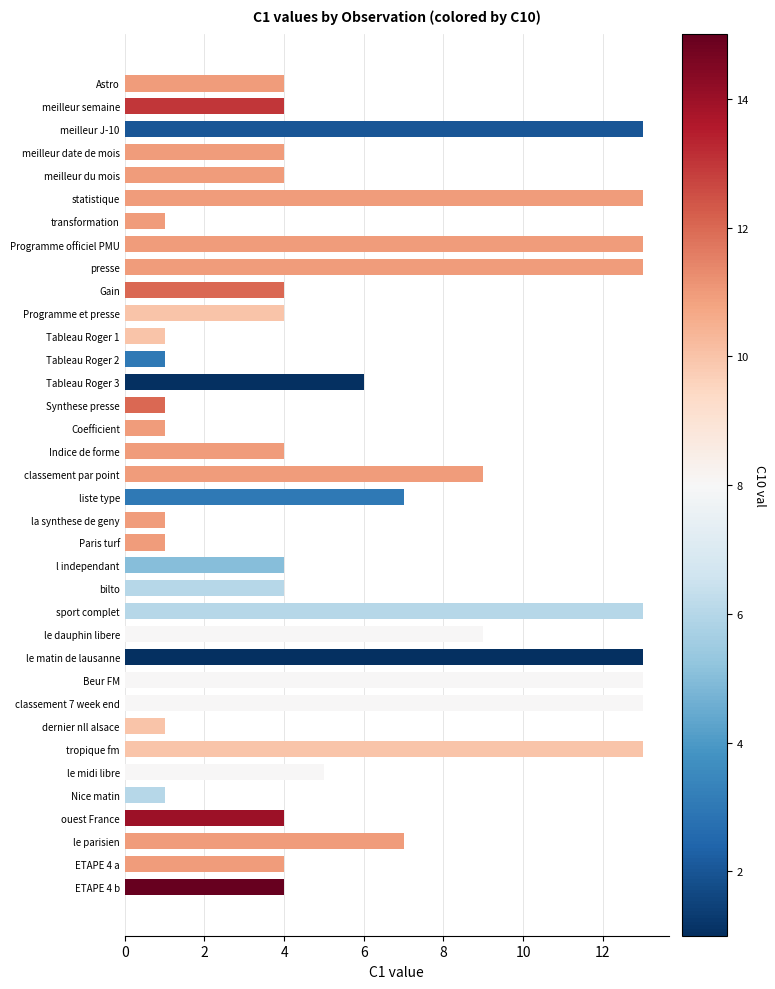

What is the sum of all values?

217